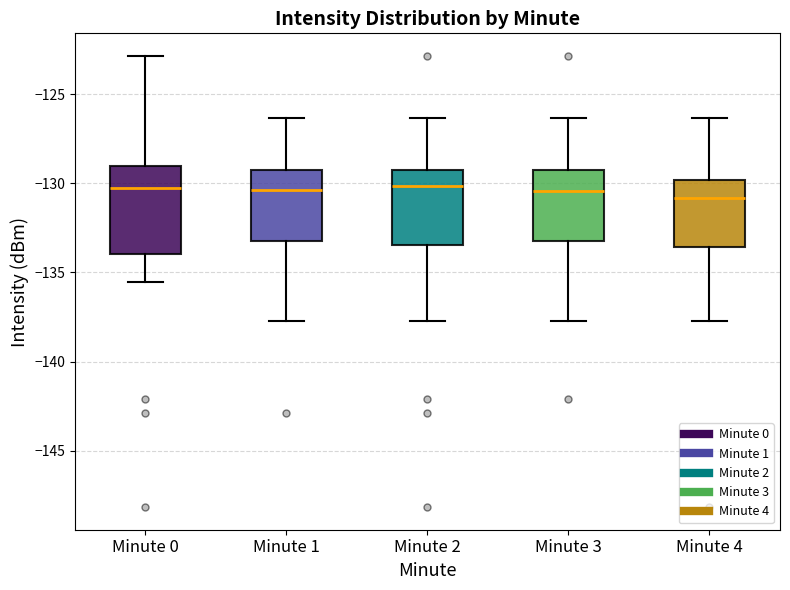

Which box is the tallest, from its lower edge to its upper edge?

Minute 0